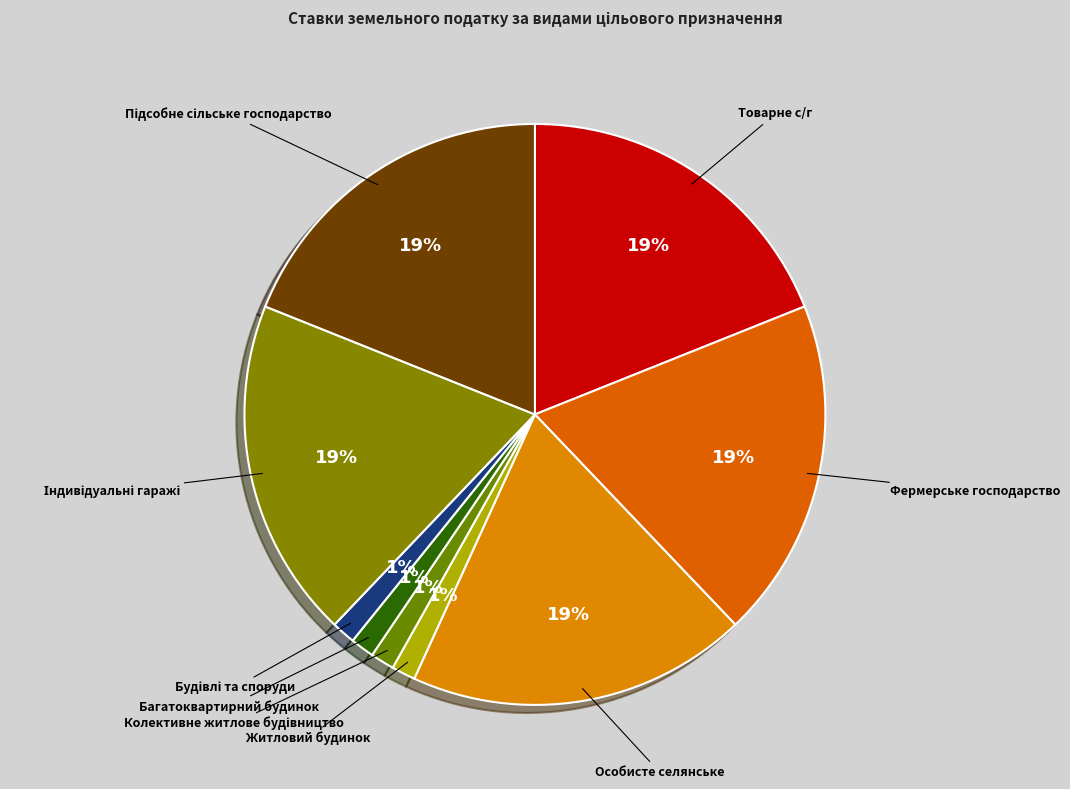

To the nearest percent, what is the average slice percentage?

11%